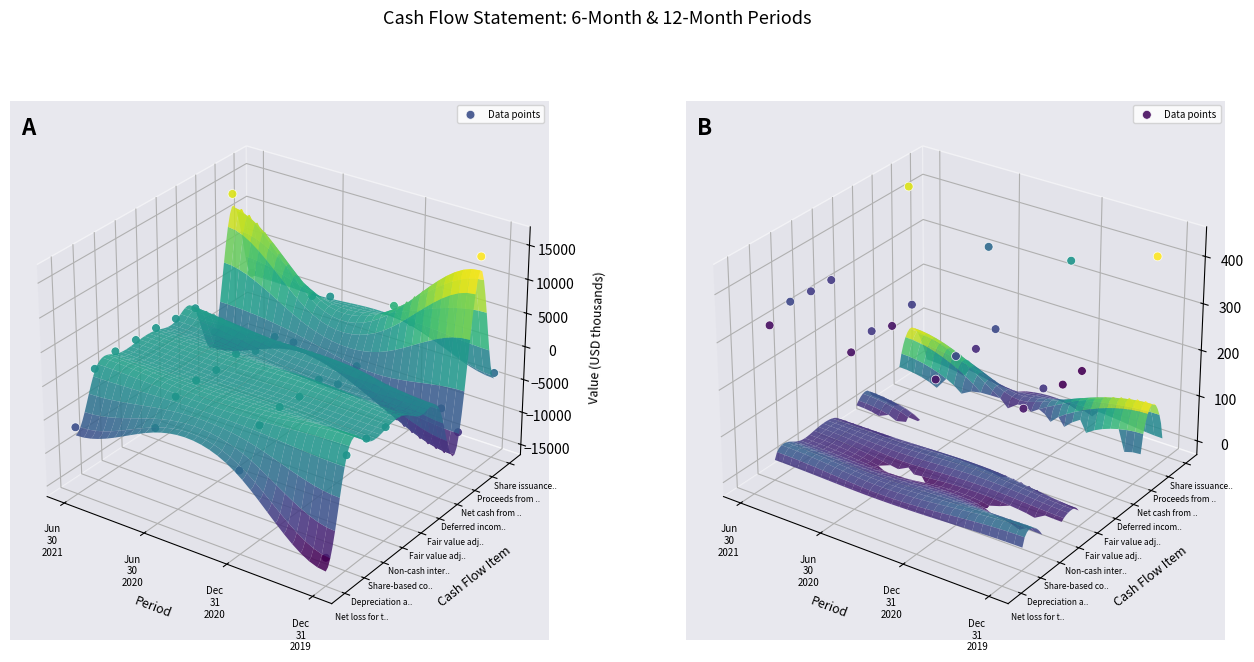

The chart shows a value of 0.0 at 10. True or false?

True